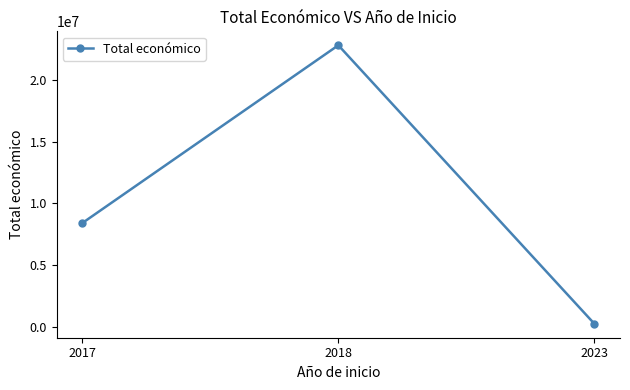

Rank the categories by value from highest to lowest.

2018, 2017, 2023